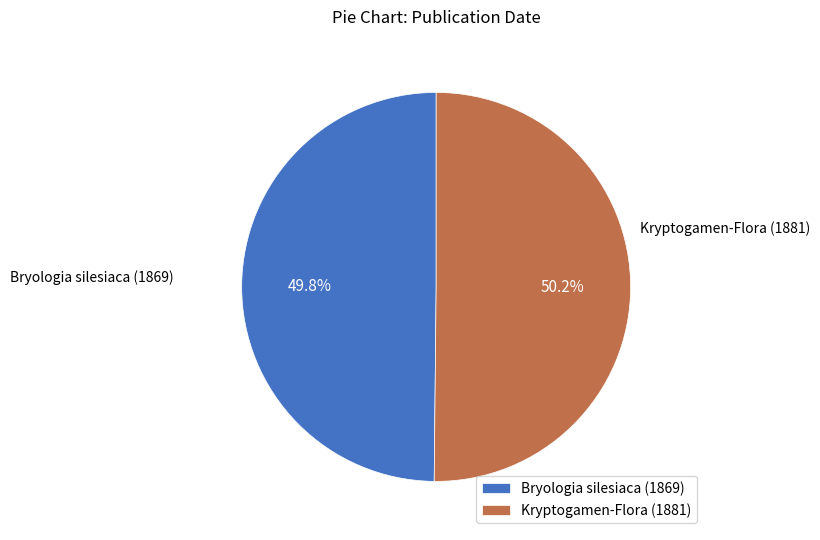

Does any single category account for the majority?

Yes